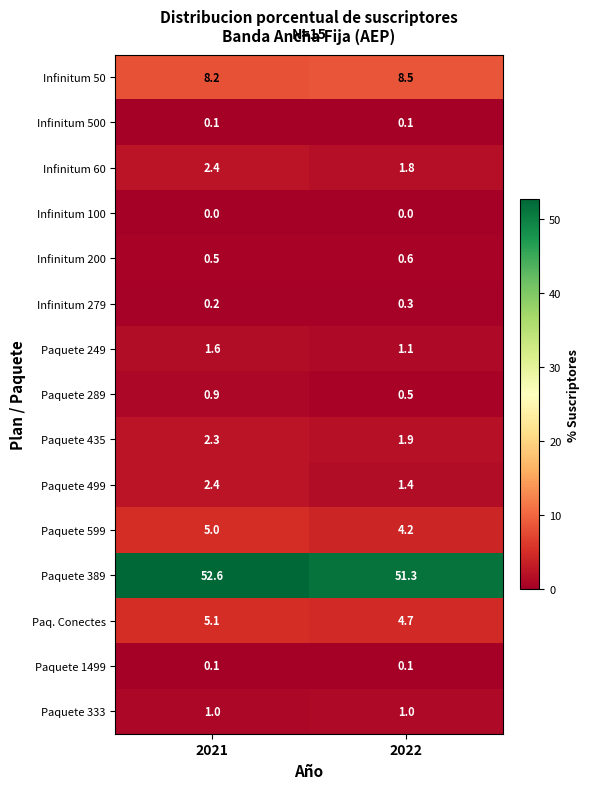

Where is Paquete 389 nearest to the value 51?

2022